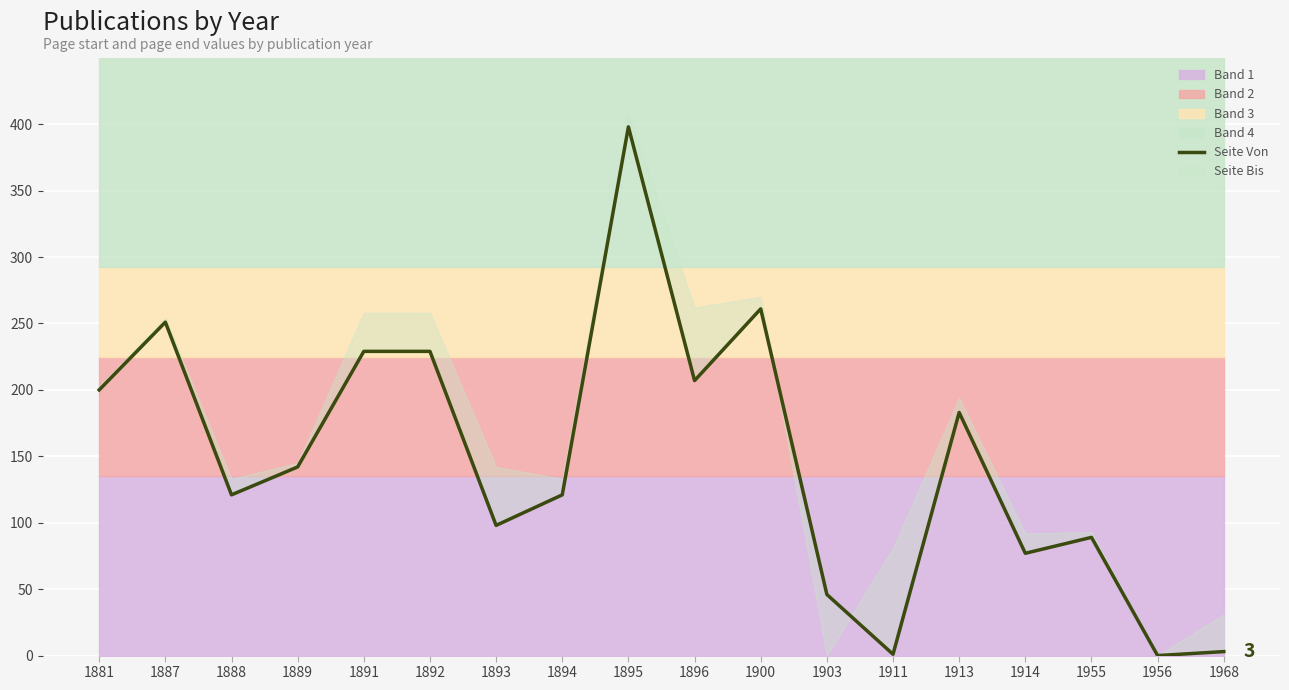

Count the number of categories in the chart.

18